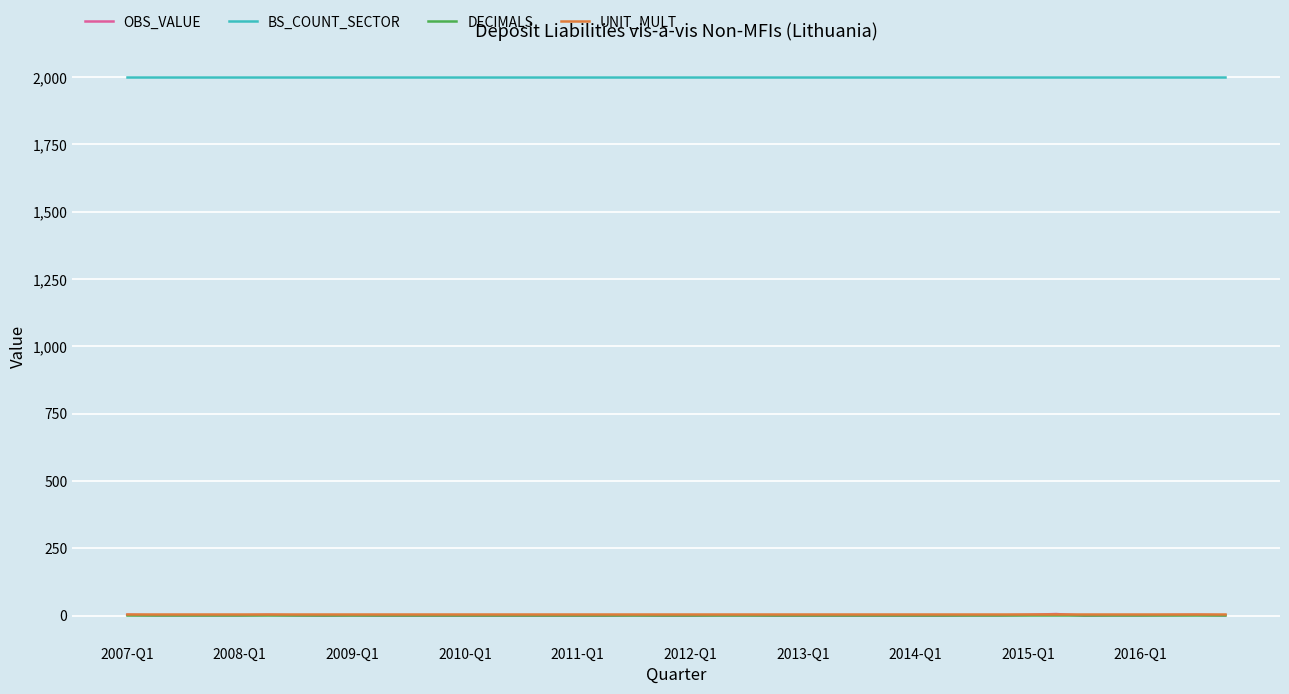

True or false: BS_COUNT_SECTOR and UNIT_MULT intersect in this chart.

False